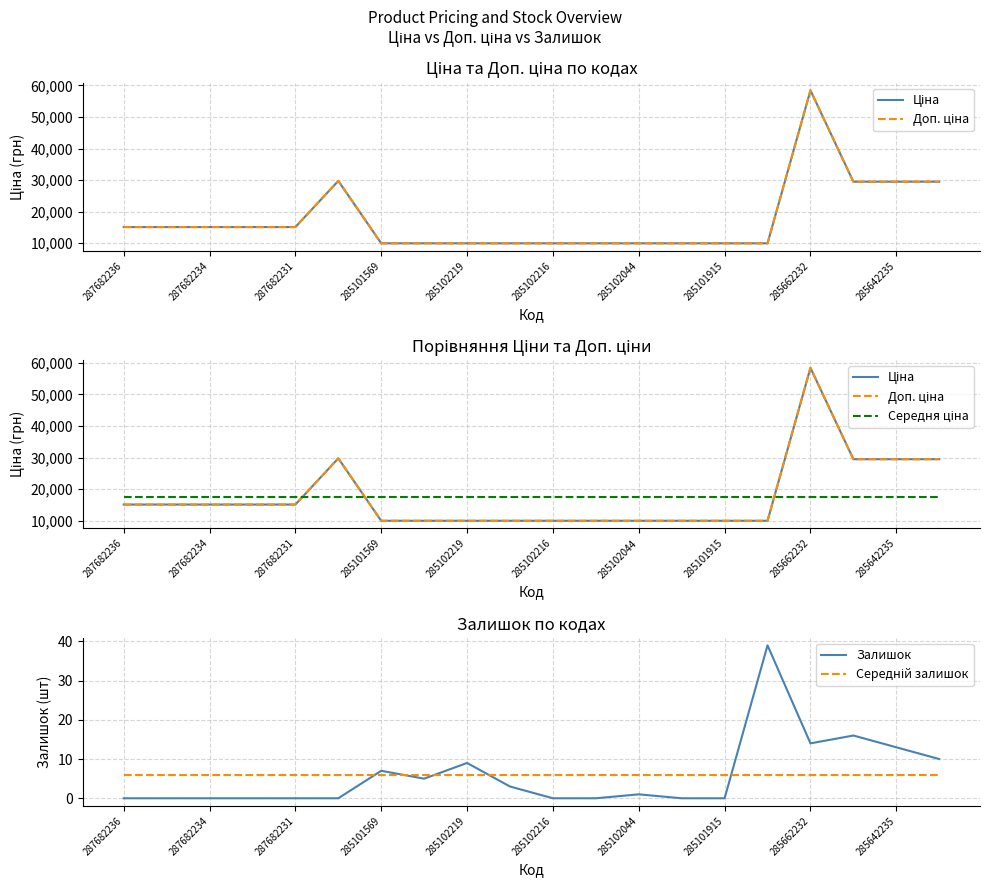

What is the maximum value for Залишок?

39.0